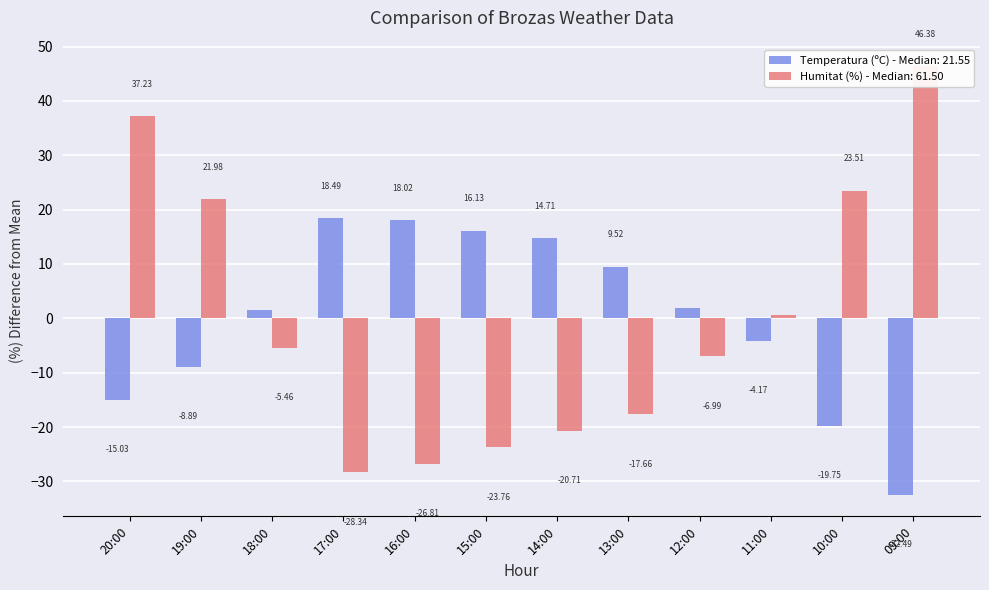

What is the difference between the highest and lowest values at 13:00?

27.2